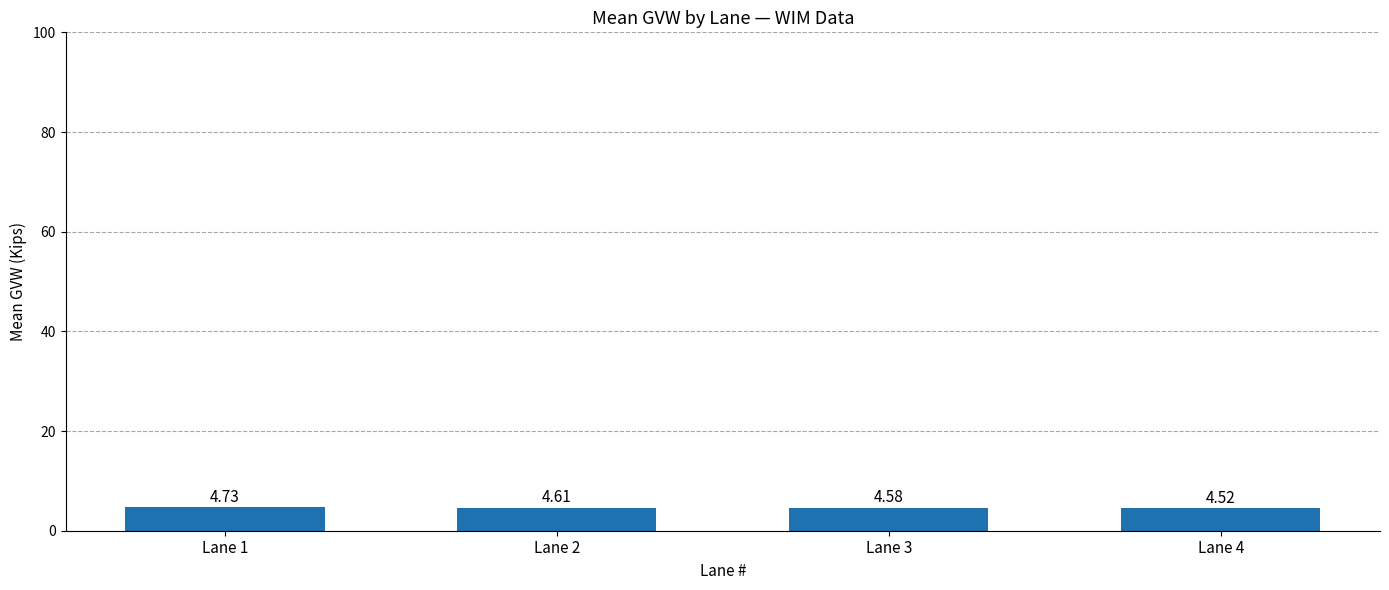

Count the number of data series in this chart.

1